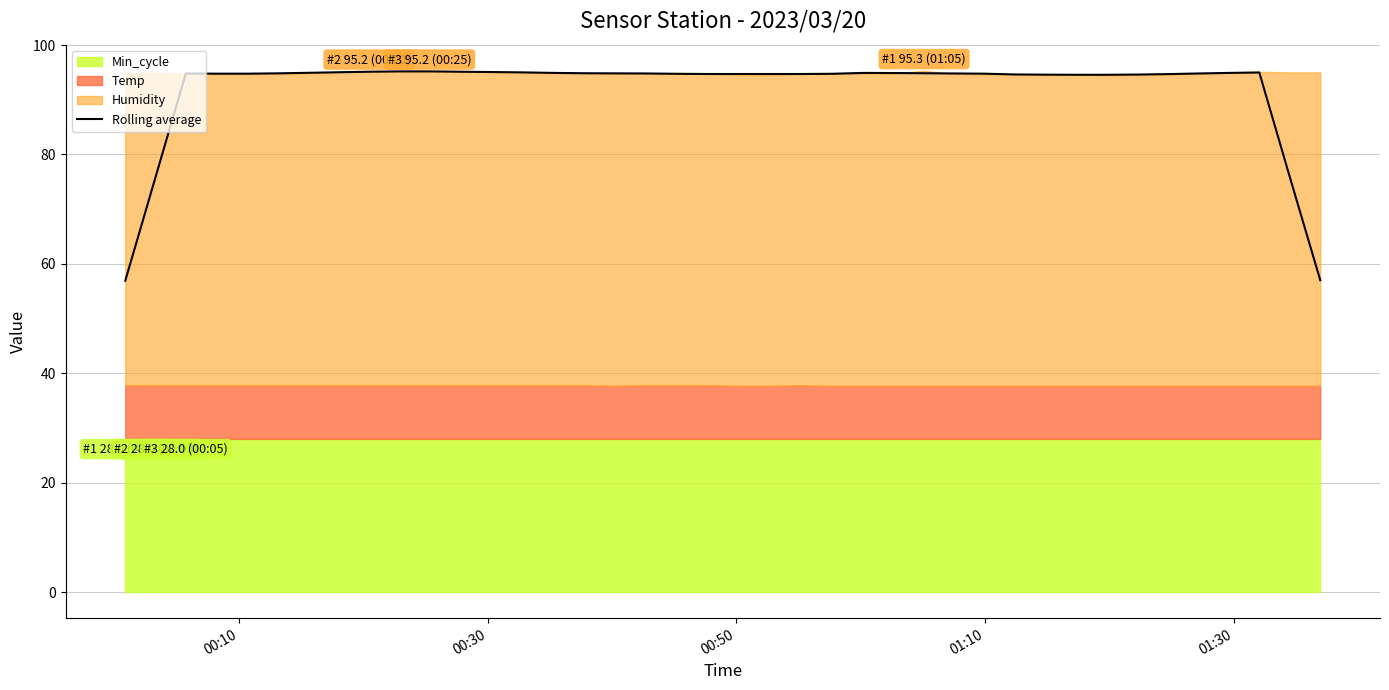

What is the highest value of the Rolling average series?

95.2